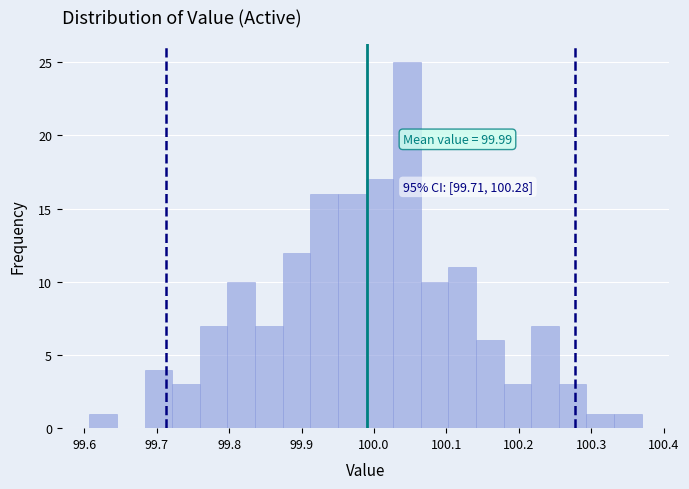

Around what value on the x-axis is the tallest bar? Give the approximate position of its centre, as read against the axis.

100.05